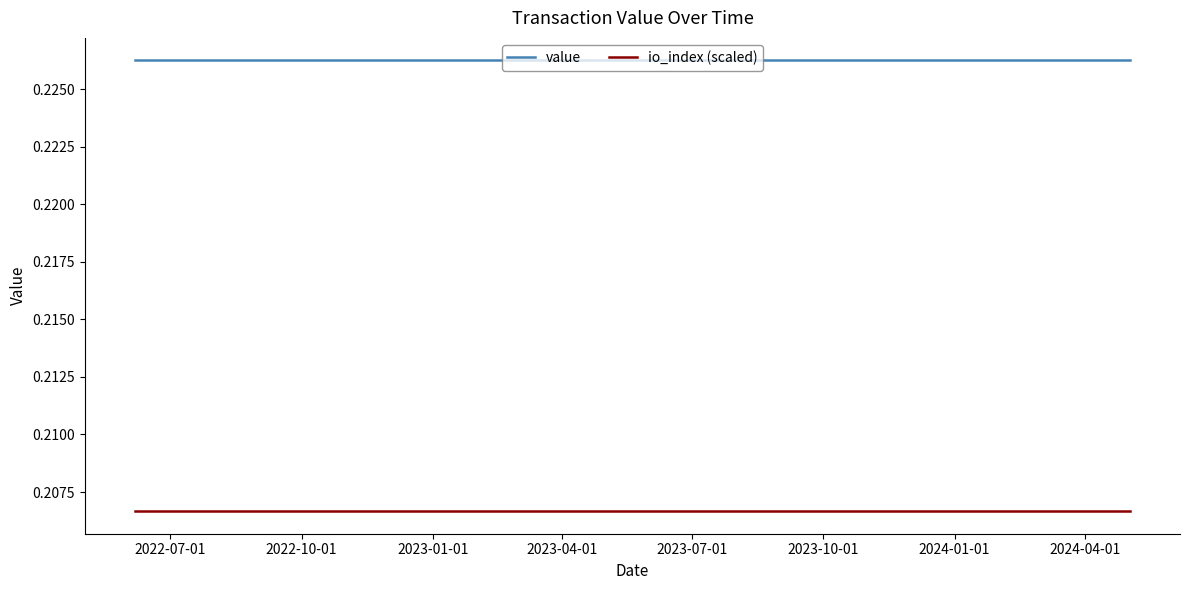

How many lines are shown in the chart?

2